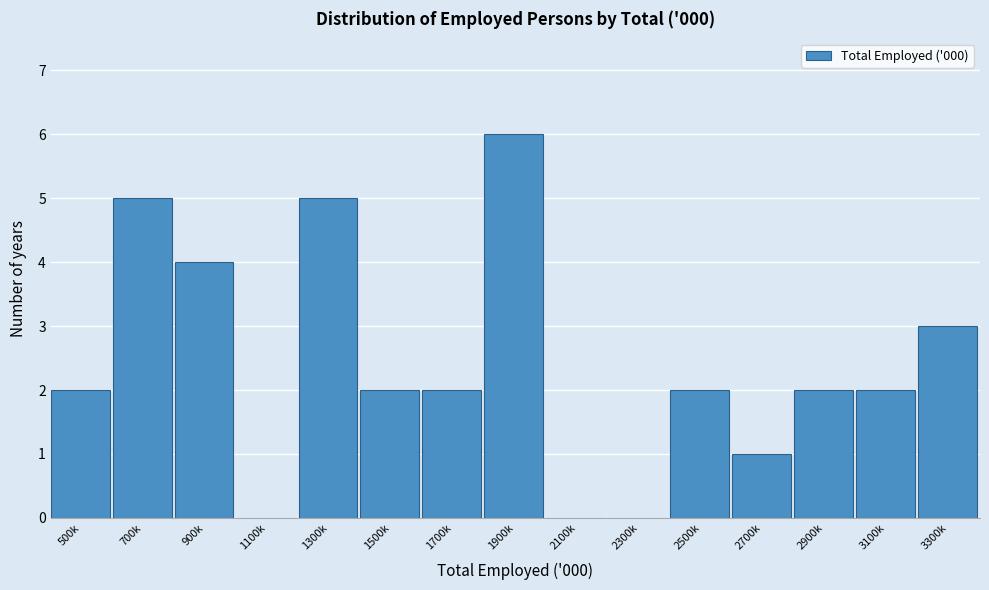

Reading left to right, extract all data points from this chart.

500k=2	700k=5	900k=4	1100k=0	1300k=5	1500k=2	1700k=2	1900k=6	2100k=0	2300k=0	2500k=2	2700k=1	2900k=2	3100k=2	3300k=3